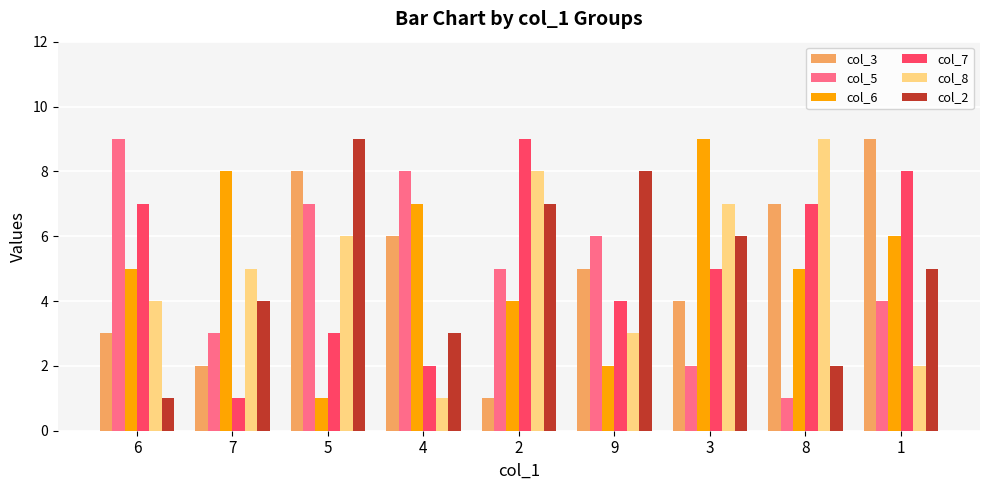

Is the value of col_6 at 1 greater than the value of col_2 at 8?

Yes